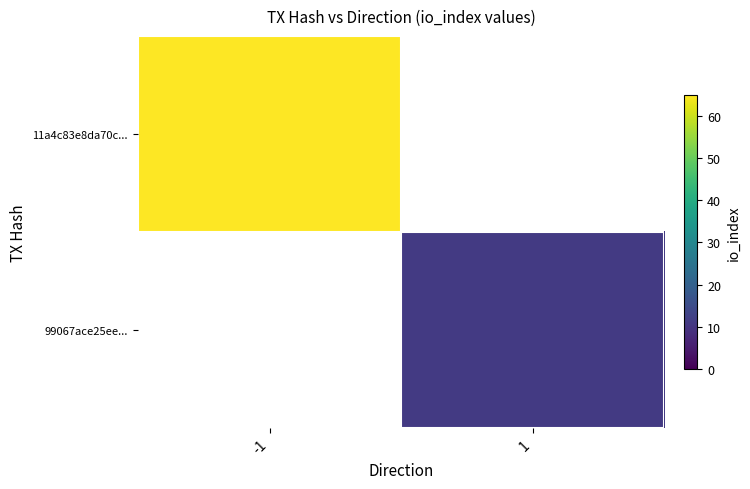

Rank the series at -1 from lowest to highest value.

11a4c83e8da70c..., 99067ace25ee...